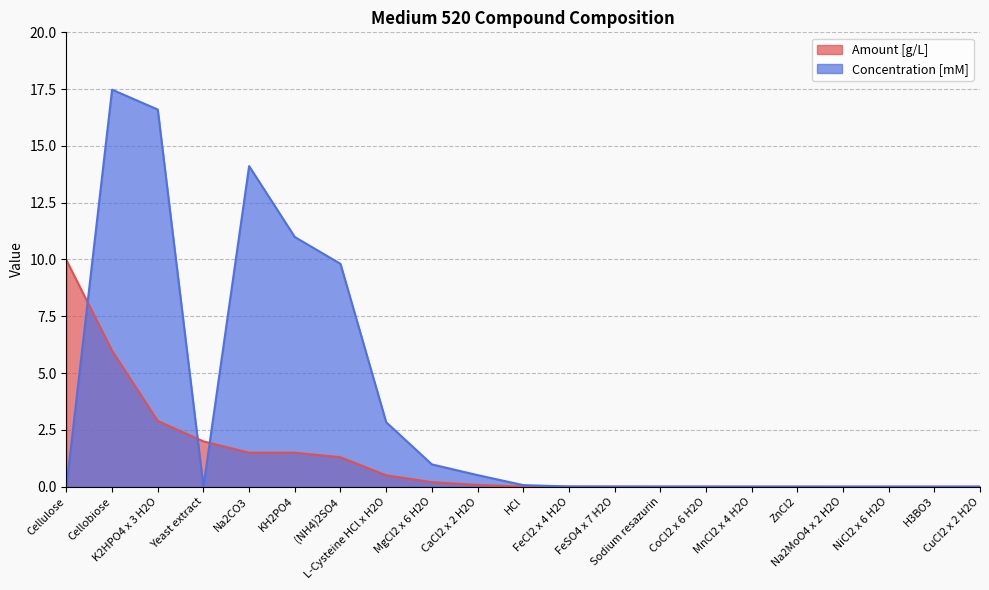

What position from the left is (NH4)2SO4?

7